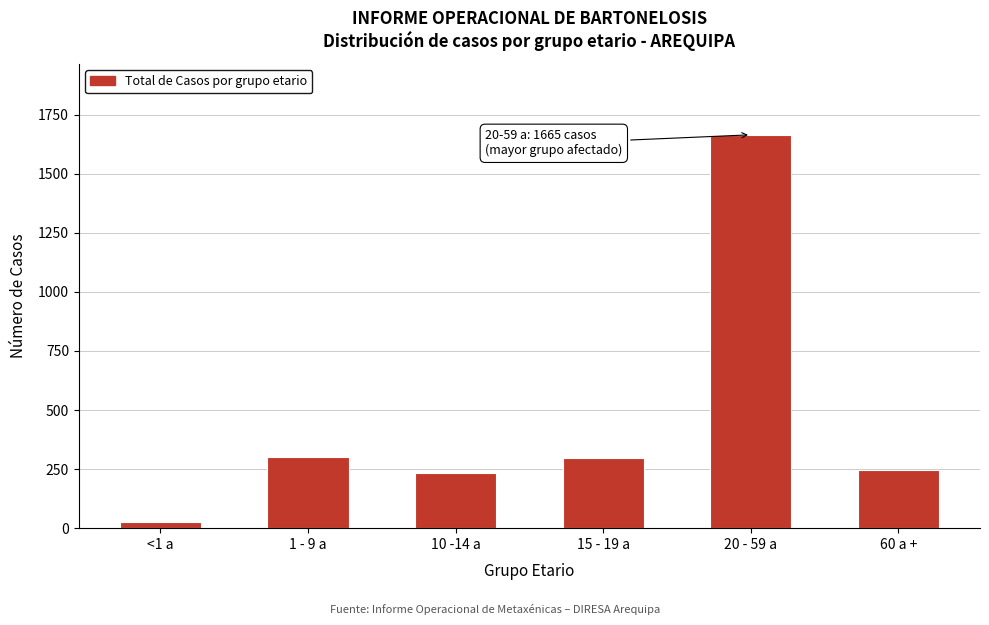

Is it true that the value at 60 a + is 386?

False